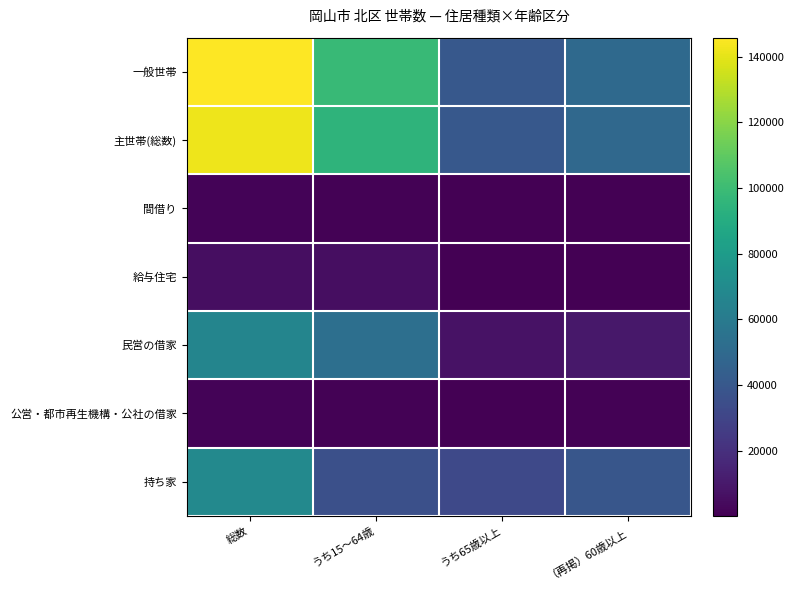

What is the total value across all series at （再掲）60歳以上?

149015